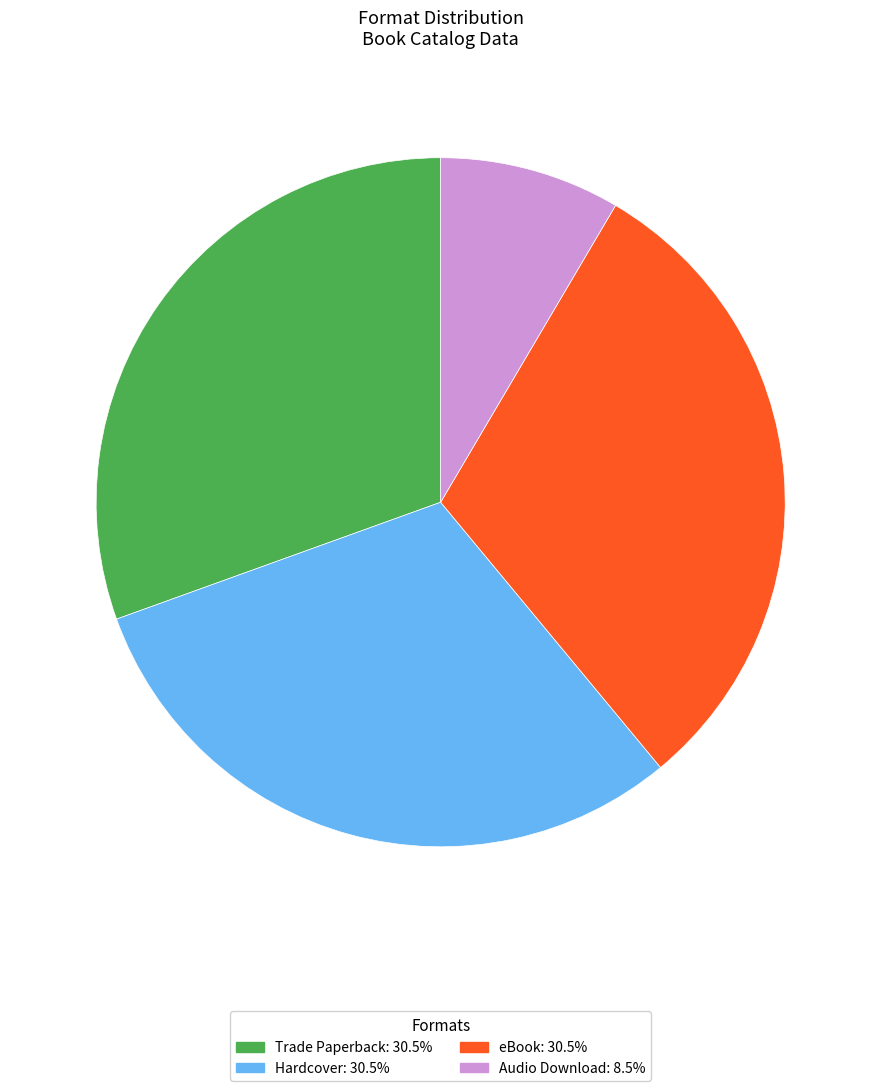

Is there a majority slice in this chart?

No